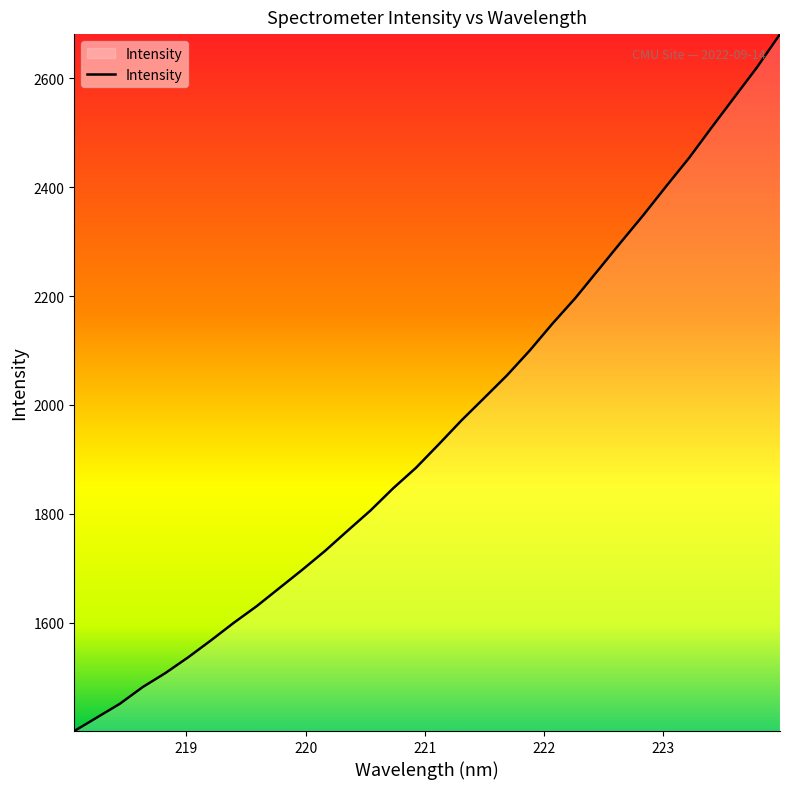

What is the greatest value displayed?

2681.0